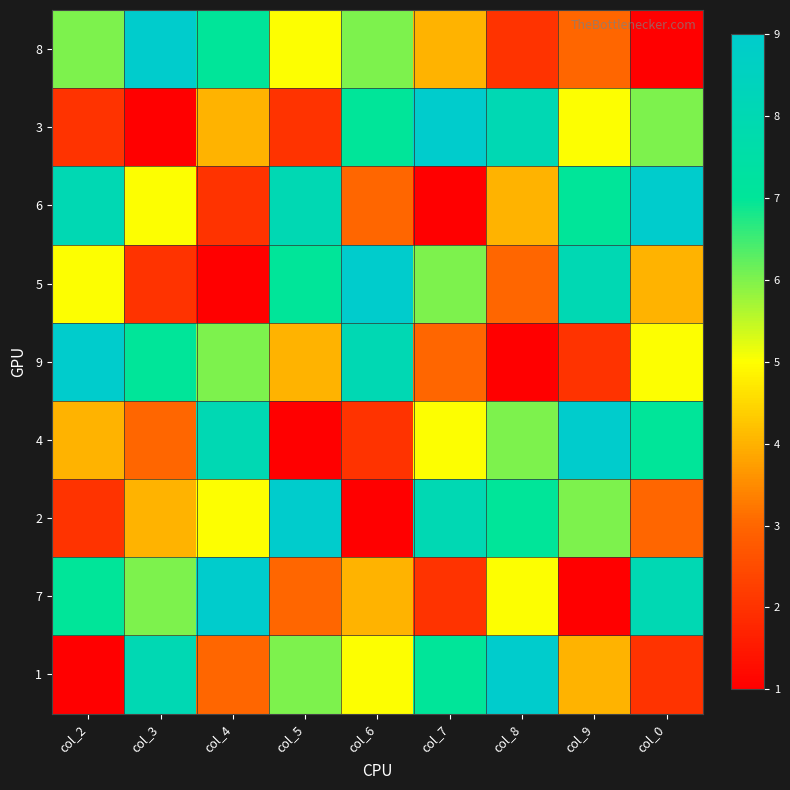

Which has a higher value, col_5 or col_7?

col_5